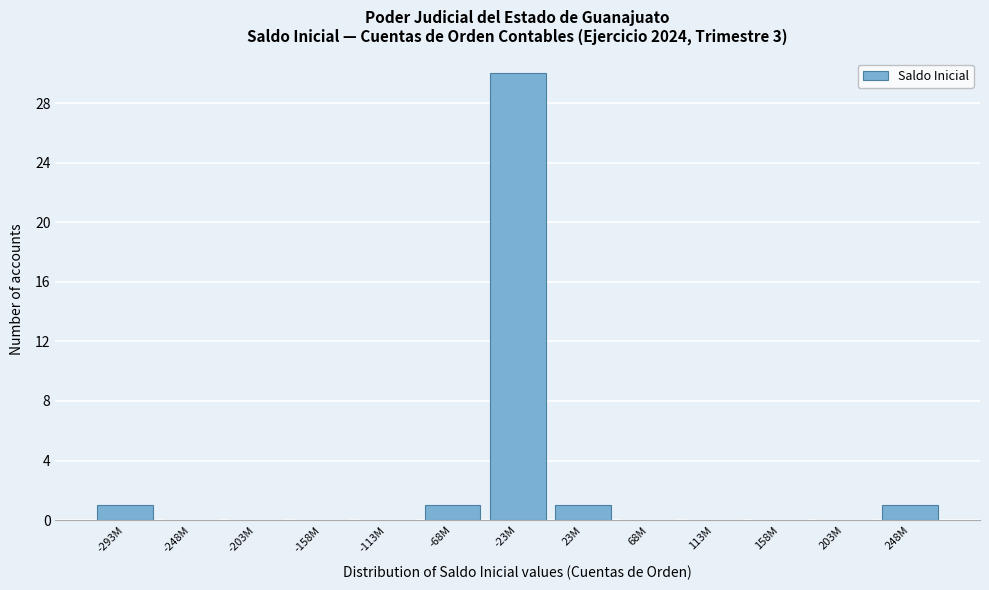

Reading left to right, what are all the values shown in this chart?

-293M=1	-248M=0	-203M=0	-158M=0	-113M=0	-68M=1	-23M=30	23M=1	68M=0	113M=0	158M=0	203M=0	248M=1